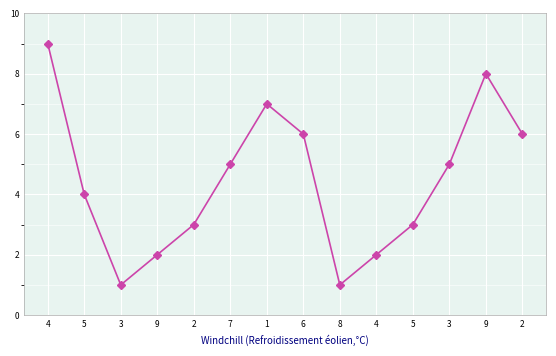

What is the change in value from 3 to 2?

+1